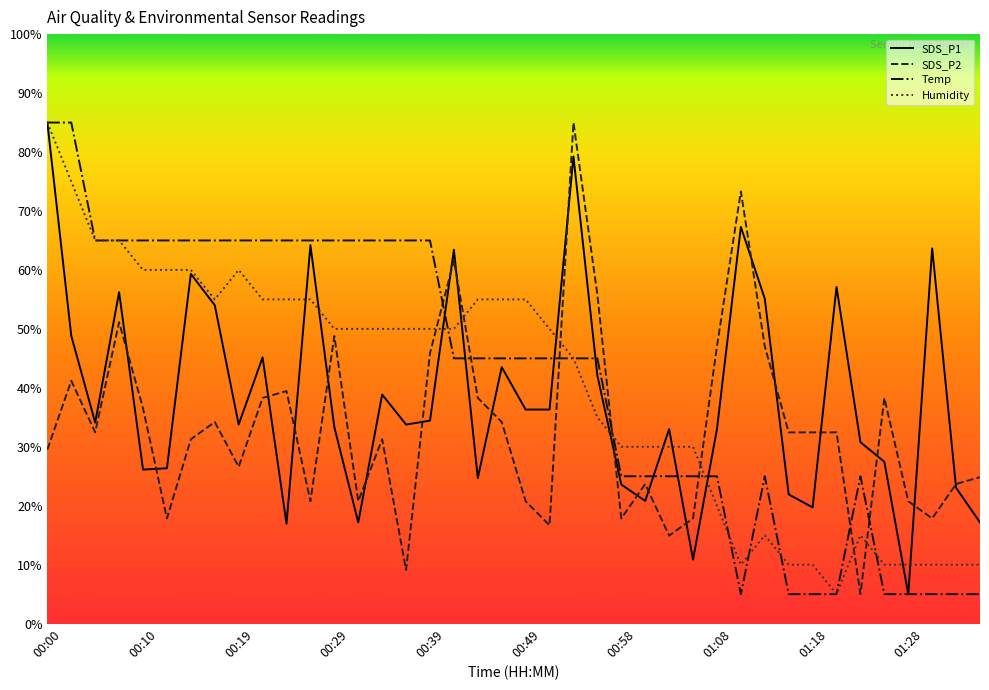

How many categories are shown in the chart?

40